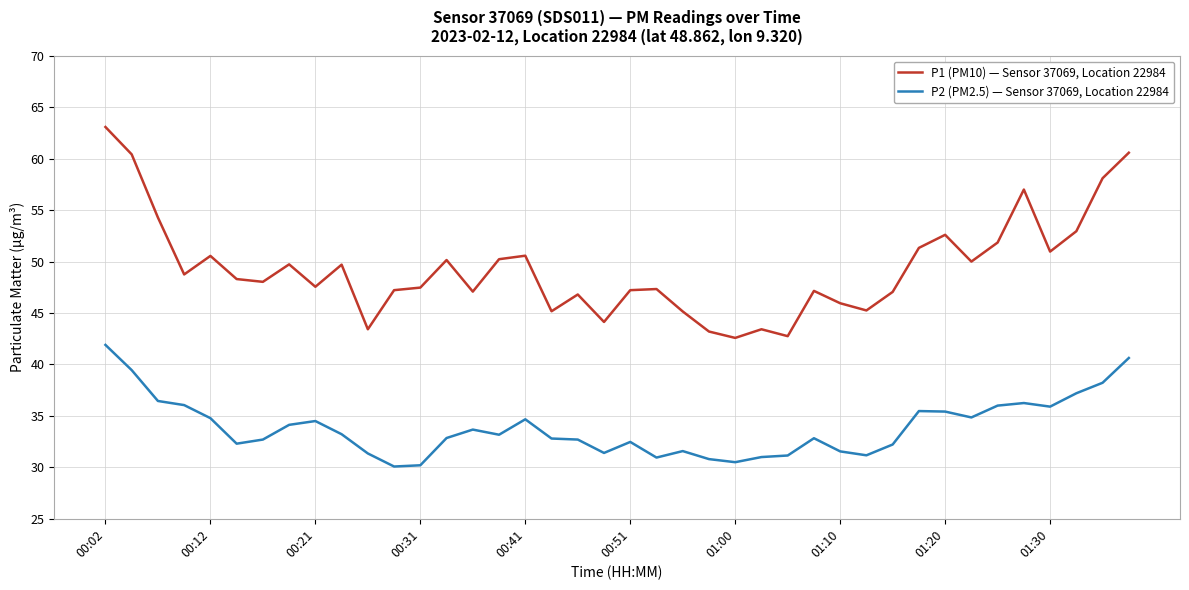

What is the greatest value displayed?

63.1